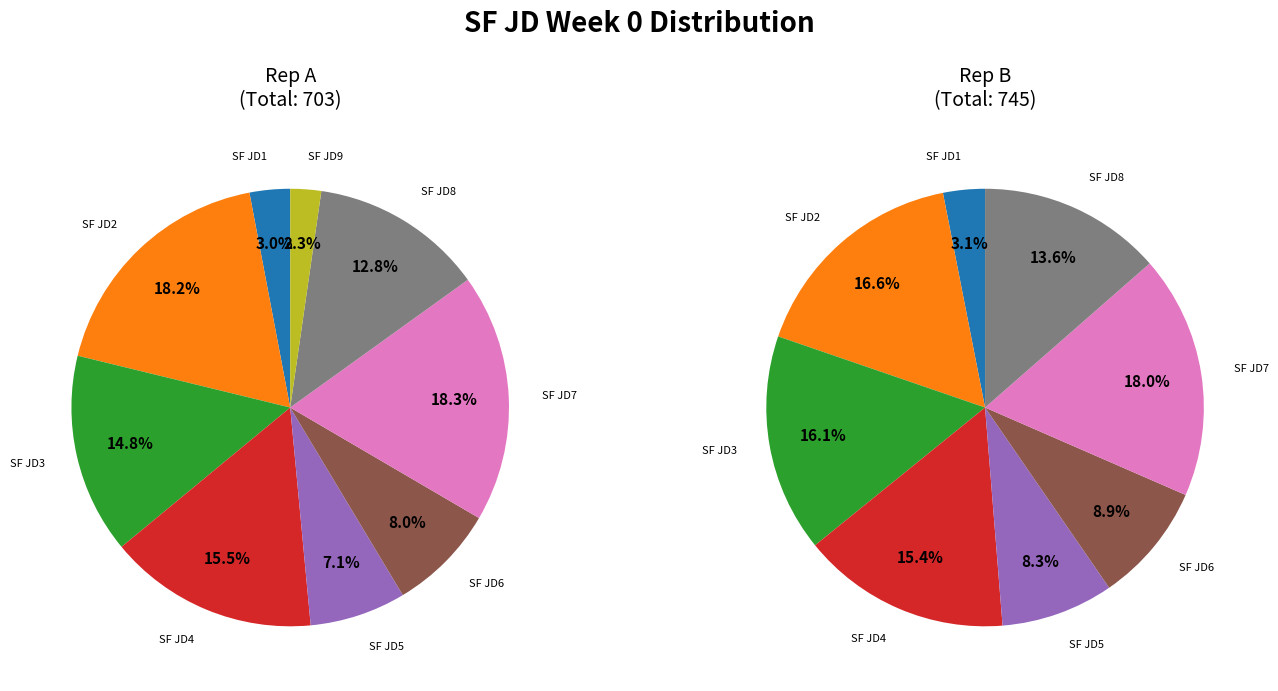

Does 8 represent more than half of the total?

No